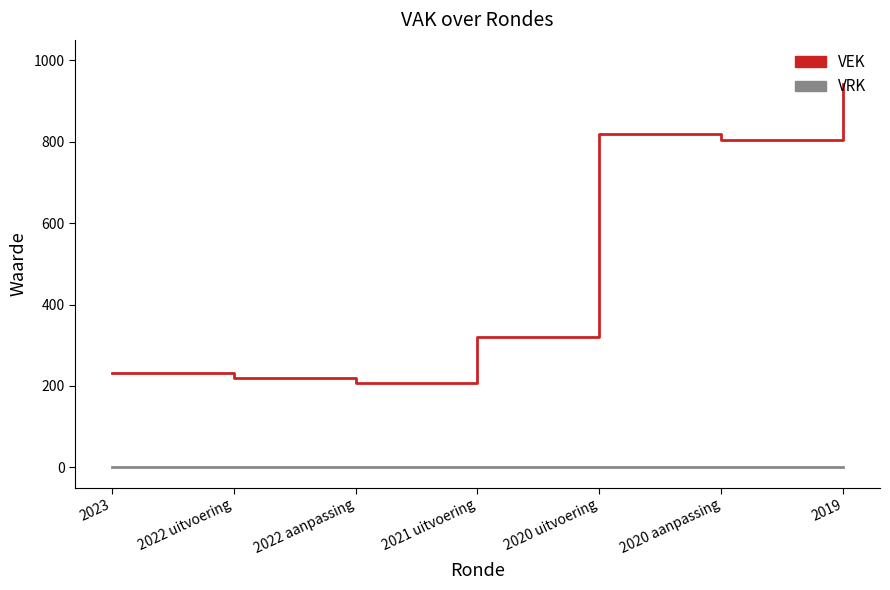

Which series has the largest range (max minus min)?

VEK